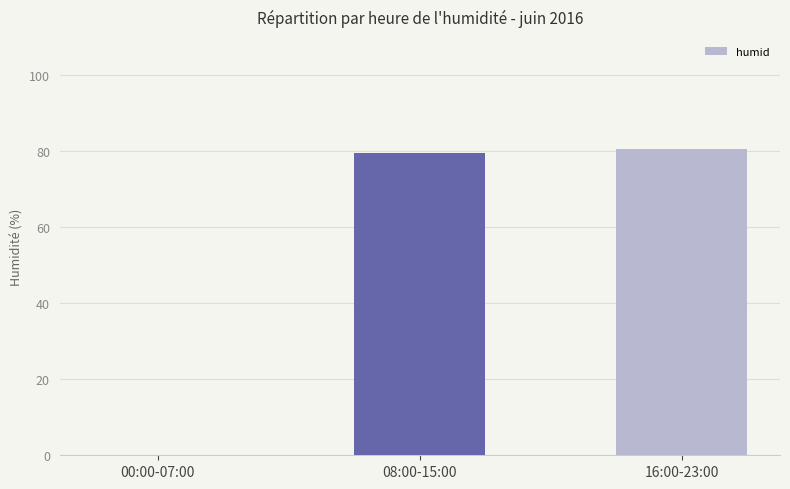

What is the maximum value shown in the chart?

80.6